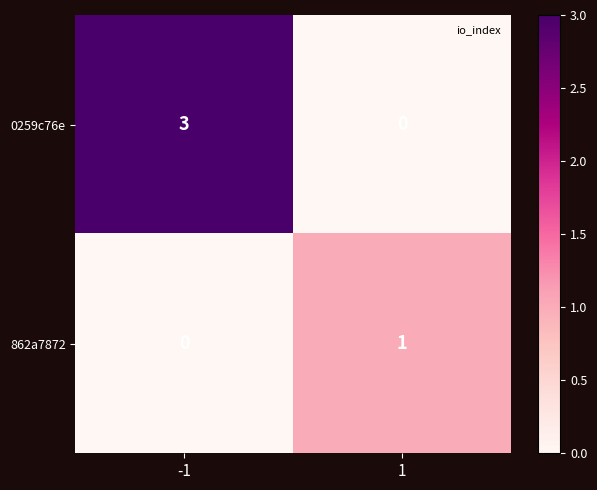

Reading left to right, extract all data points from this chart.

0259c76e: 3	0
862a7872: 0	1